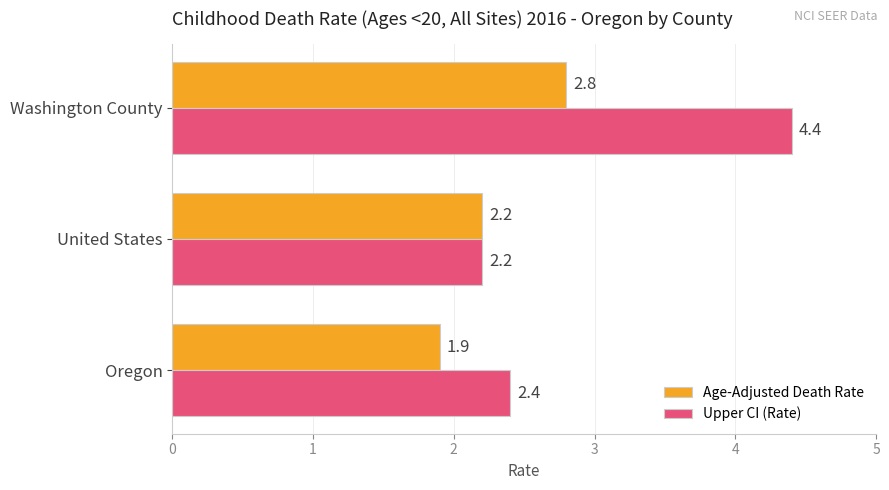

List the labels in order of Age-Adjusted Death Rate value, largest first.

Washington County, United States, Oregon